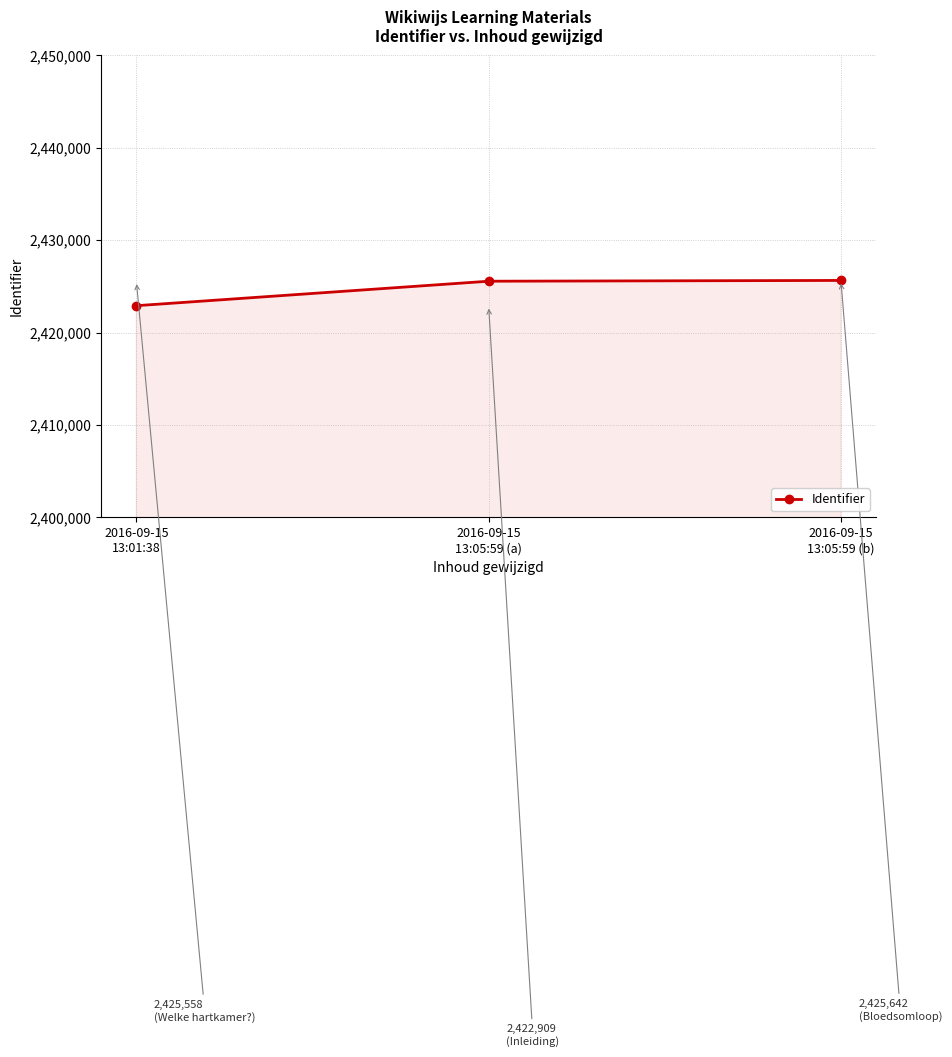

What is the value of the 3rd point from the left?

2425642